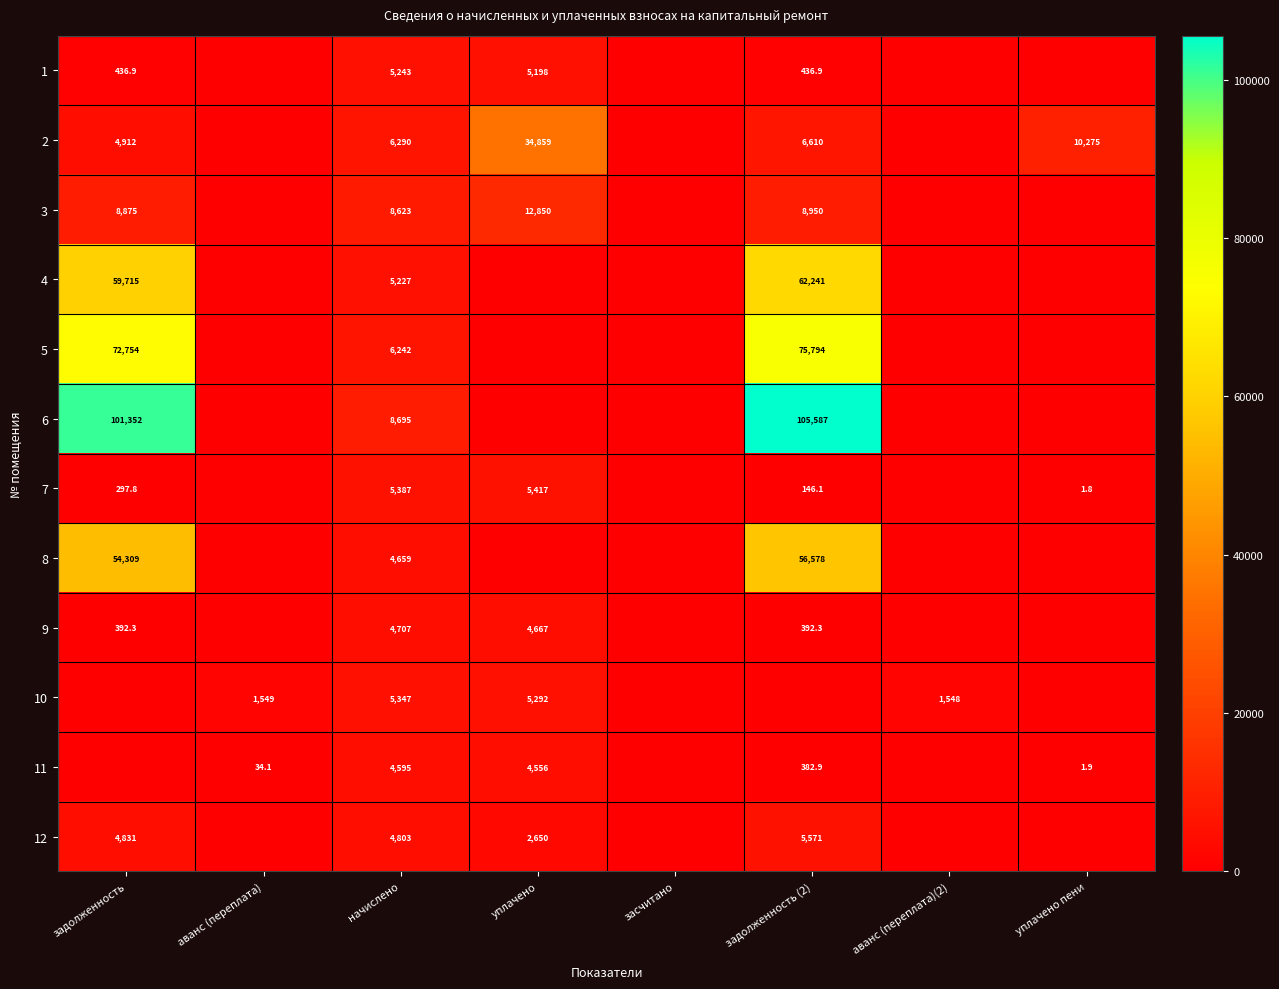

Is it true that 11 equals 7686.7 at начислено?

False